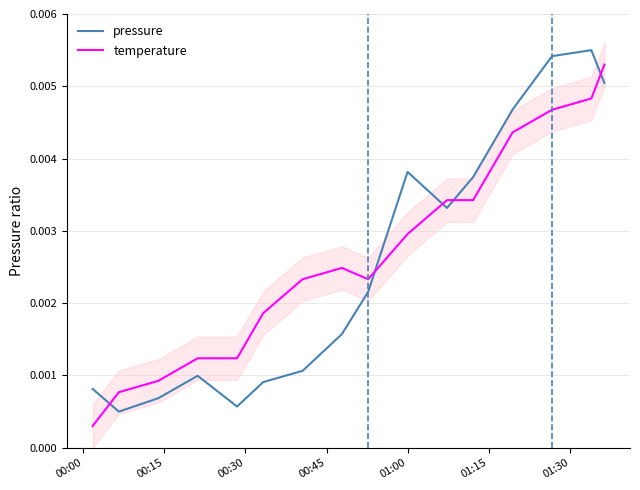

How many lines are shown in the chart?

2